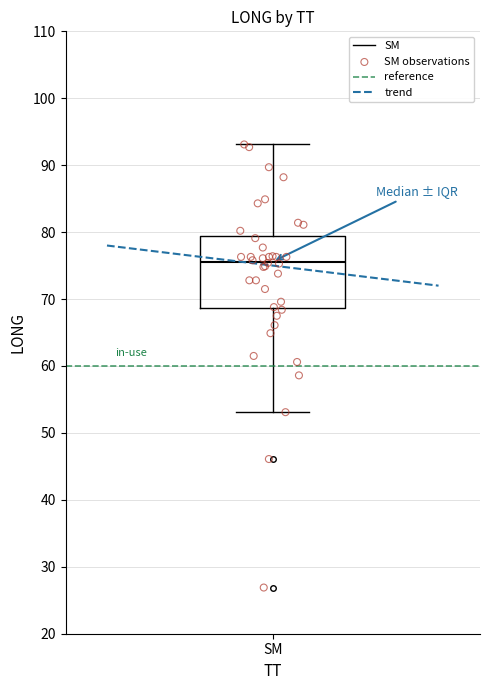

Transcribe this box plot: give where the median line is, the range the box spans, and where the two whiskers end, as read against the y-axis. The values are not printed on the chart, so give them approximately, as read against the axis.

median 76, box 69 to 79, whiskers 53 to 93